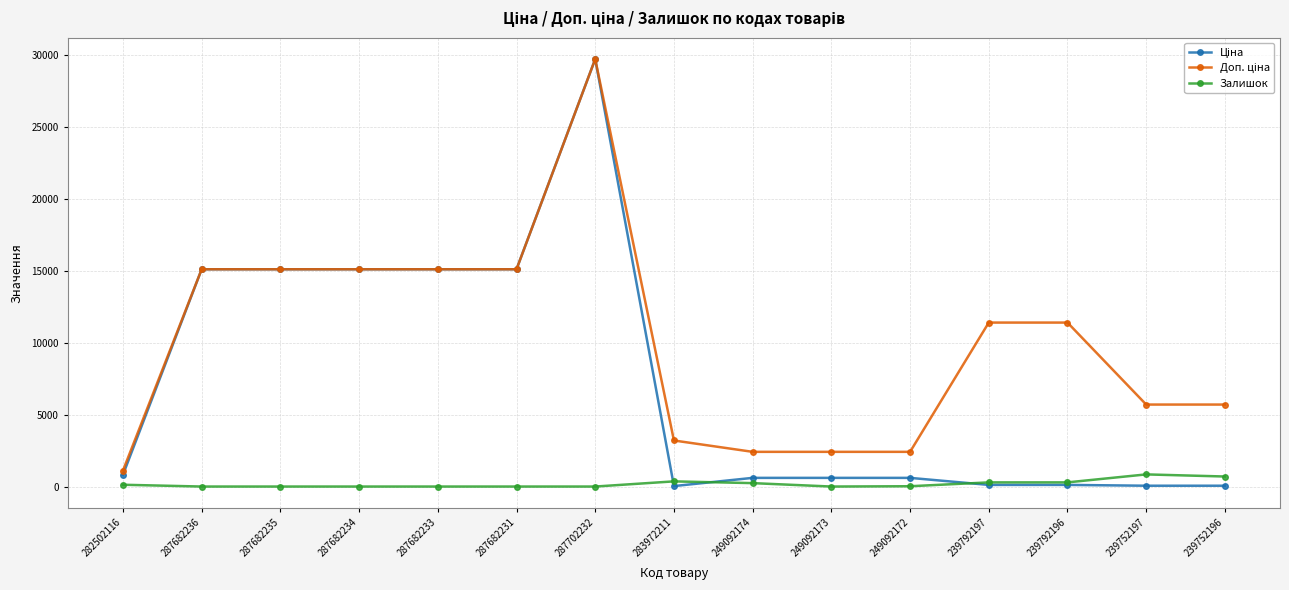

Is it true that Залишок equals 21.0 at 249092172?

True